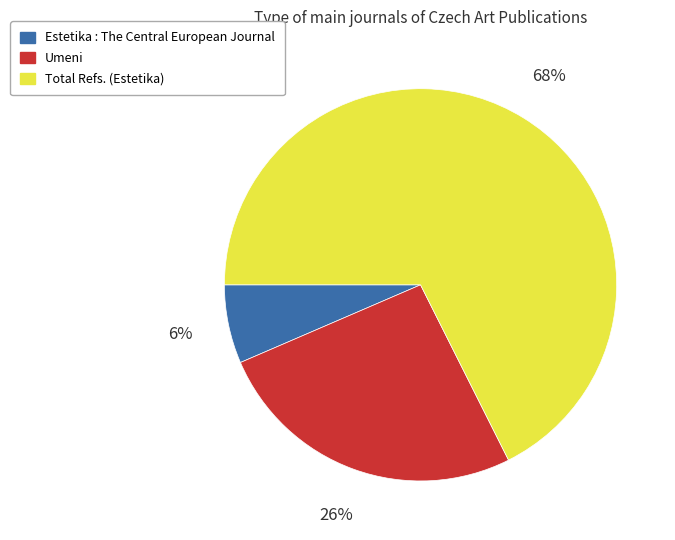

Is the sum of Estetika : The Central European Journal and Total Refs. (Estetika) greater than half?

Yes